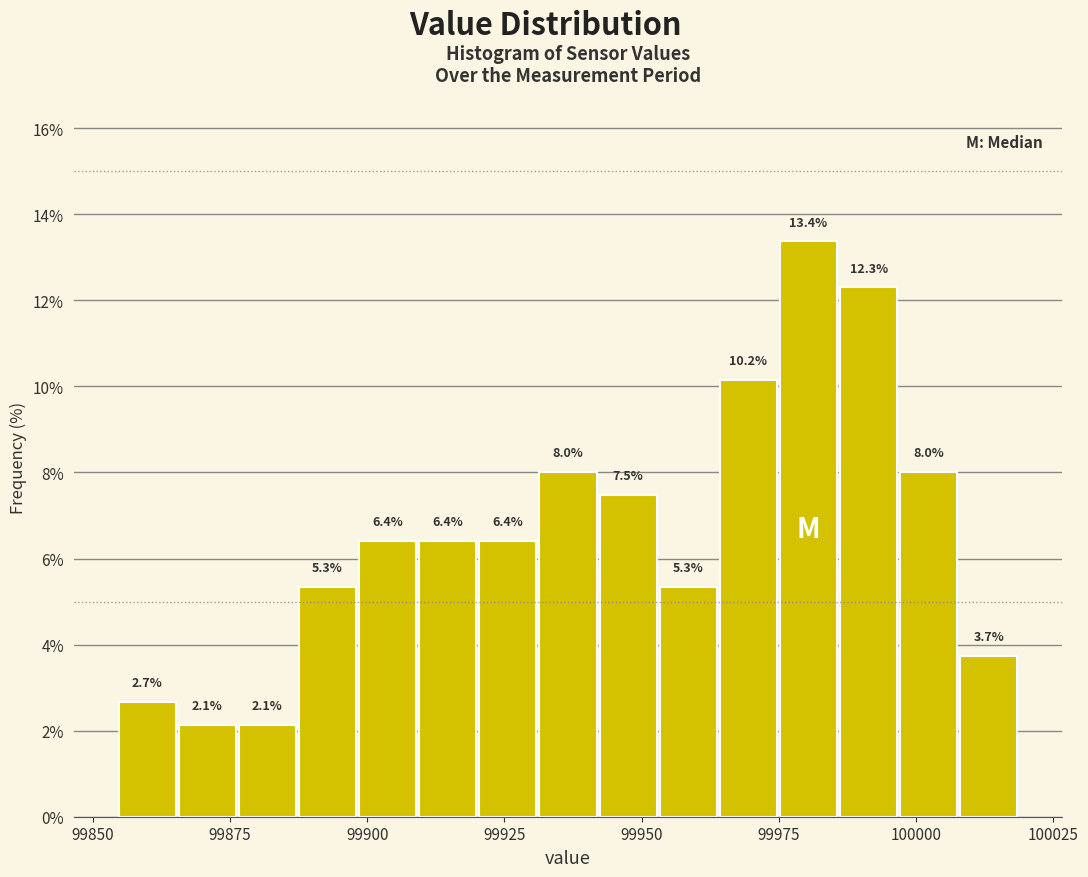

Read against the x-axis, roughly where is the centre of the tallest bar?

99980